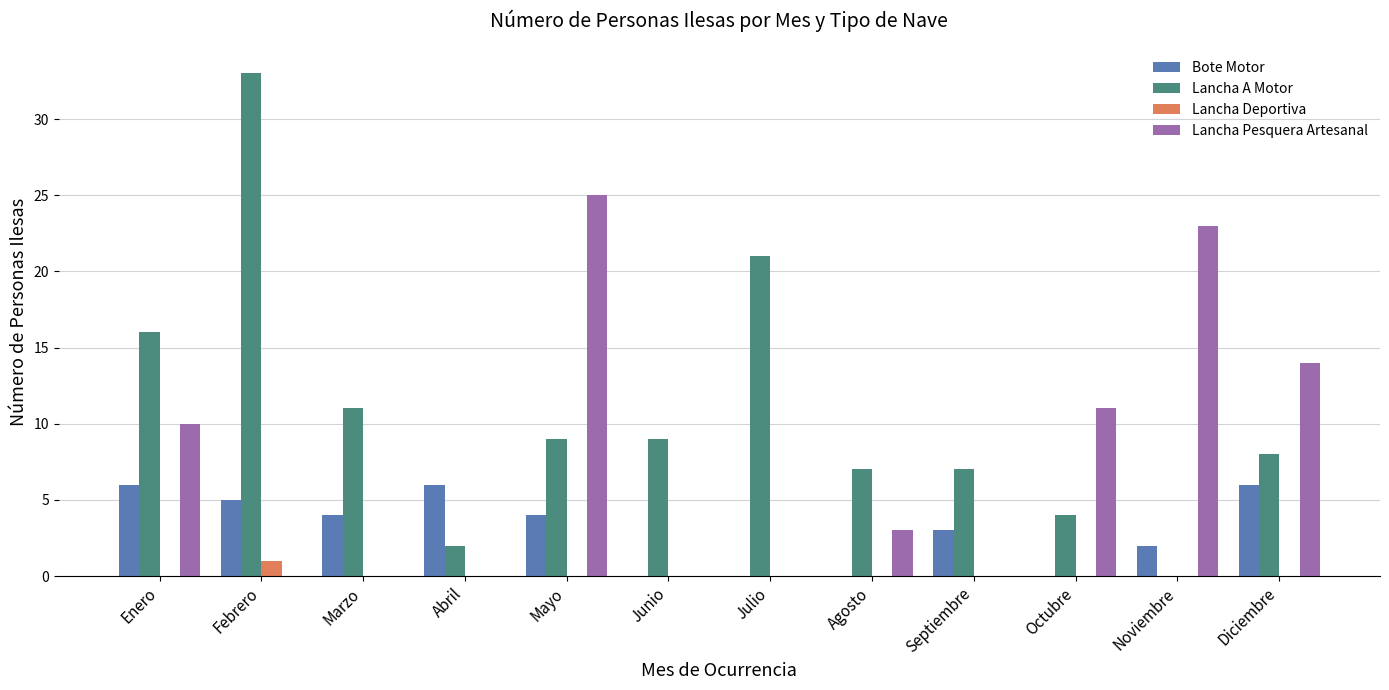

What is the total value across all series at Febrero?

39